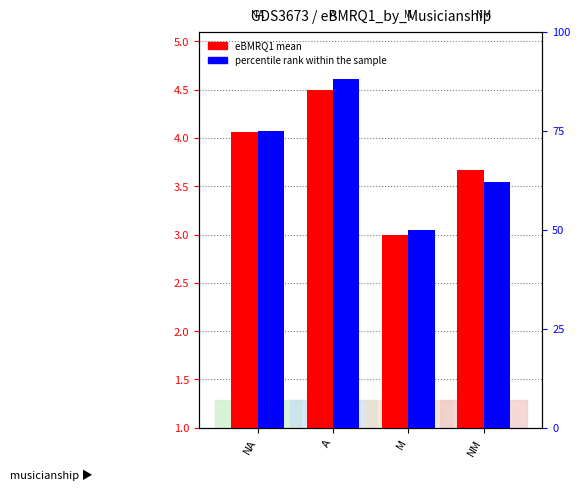

Which series has the widest spread of values?

percentile rank within the sample